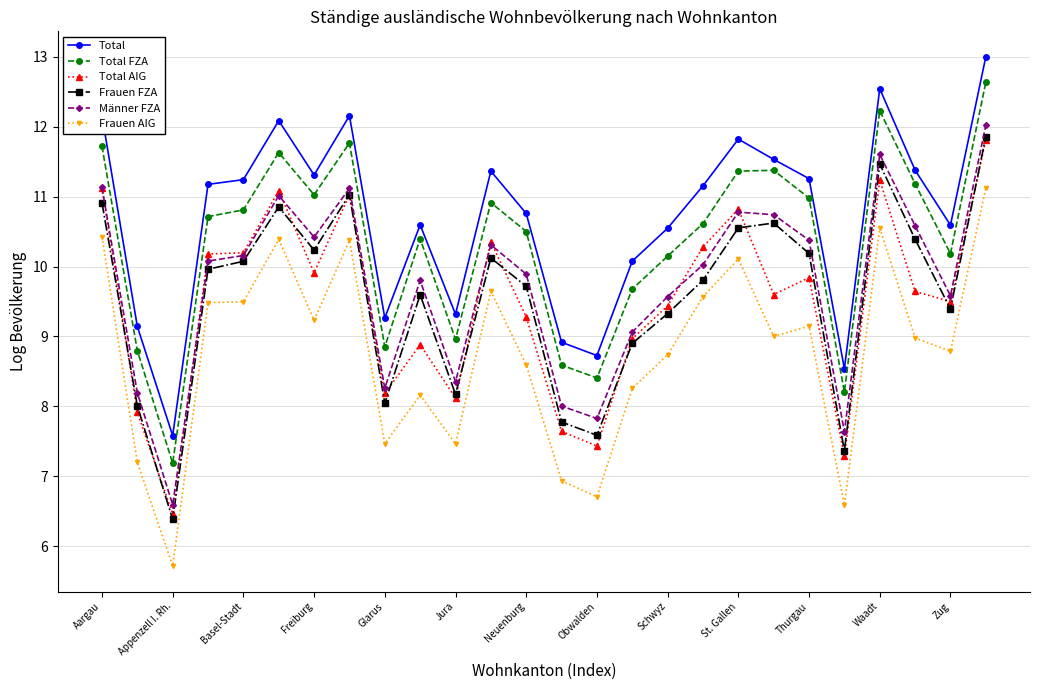

Which series has the largest total across all categories?

Total